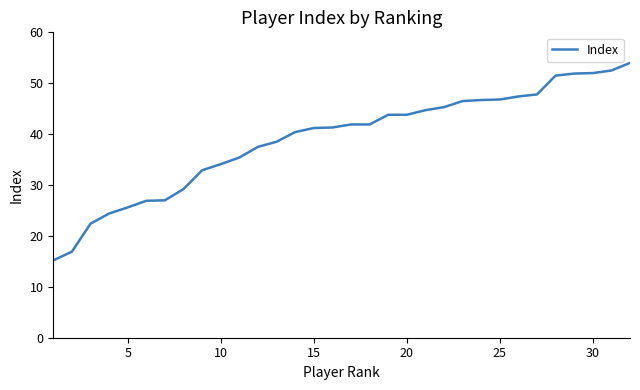

What is the sum of all values?

1247.4